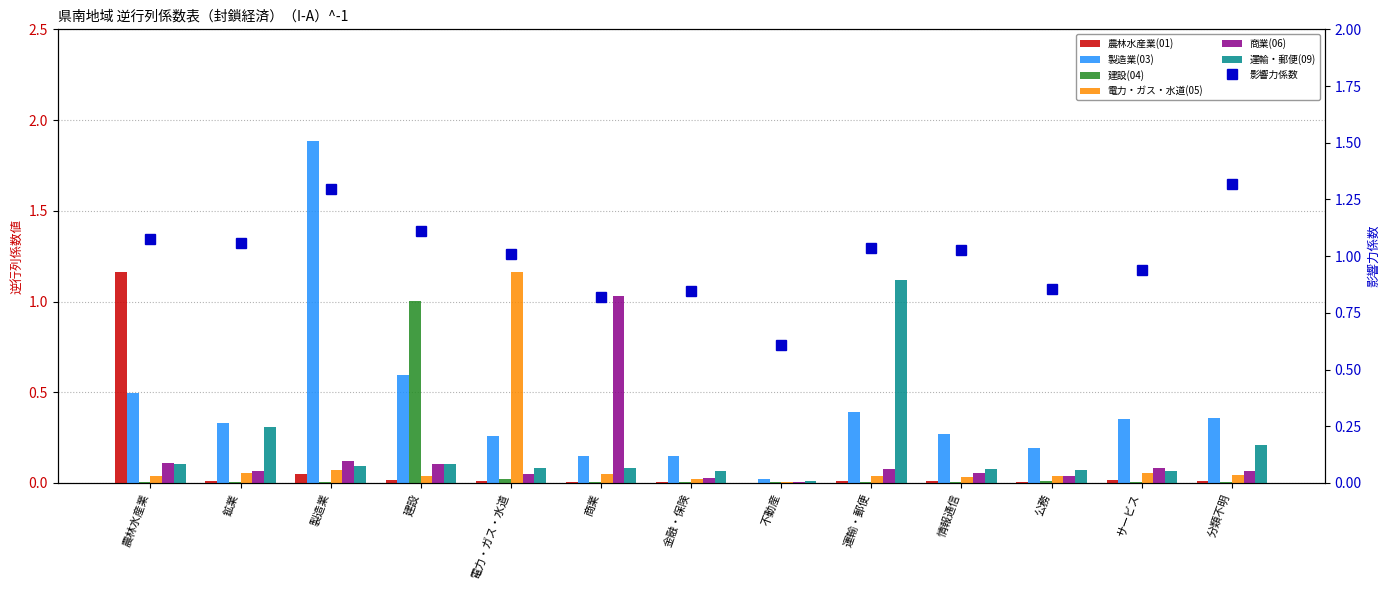

What is the value of the 電力・ガス・水道(05) bar at the 5th from the left?

1.2